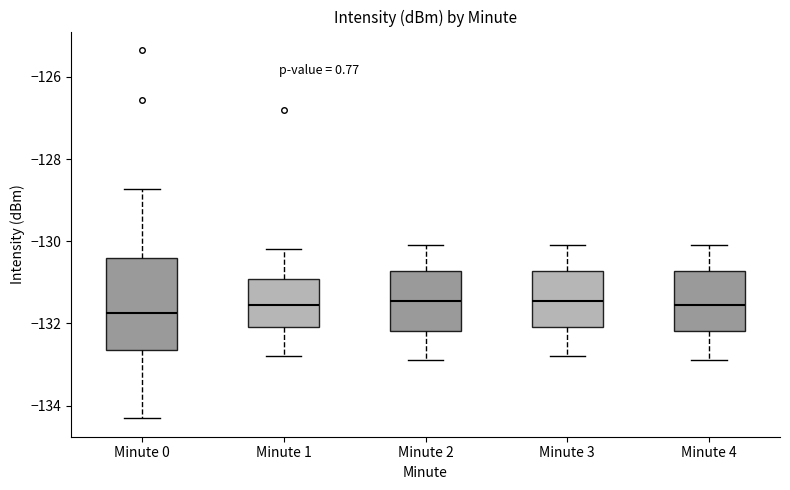

Reading left to right, read every box against the y-axis: the position of its median line, the range the box covers, and the ends of its whiskers. The values are not printed on the chart, so give them approximately, as read against the axis.

Minute 0: median -131.8, box -132.6 to -130.4, whiskers -134.4 to -128.8
Minute 1: median -131.6, box -132.0 to -131.0, whiskers -132.8 to -130.2
Minute 2: median -131.4, box -132.2 to -130.8, whiskers -132.8 to -130.0
Minute 3: median -131.4, box -132.0 to -130.8, whiskers -132.8 to -130.0
Minute 4: median -131.6, box -132.2 to -130.8, whiskers -132.8 to -130.0